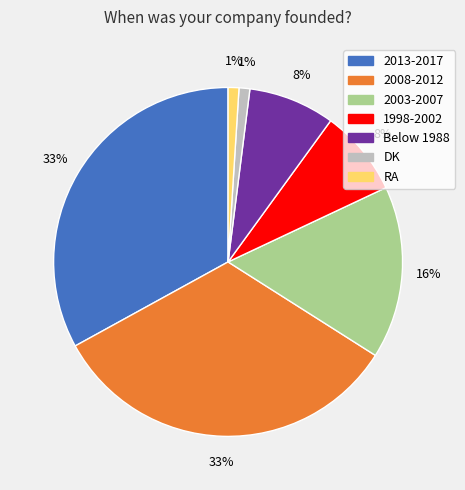

Which has a higher value, RA or 2008-2012?

2008-2012